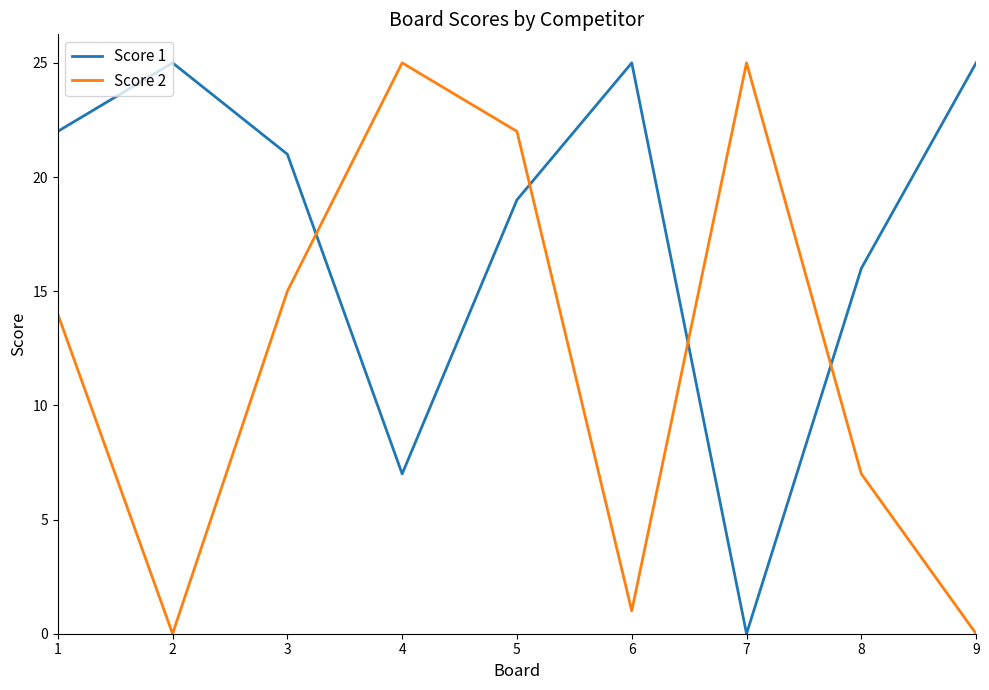

The value of Score 1 at 2 is 14. True or false?

False